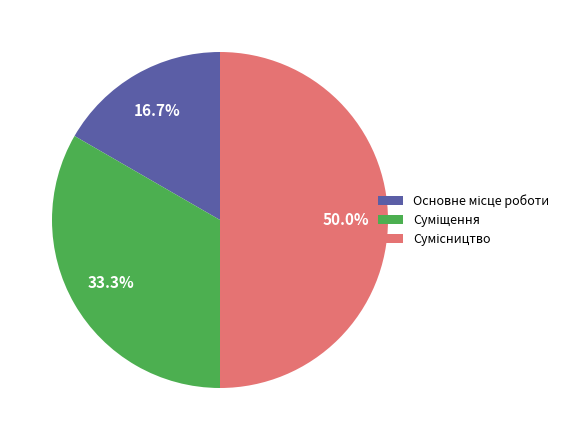

Combined, do Основне місце роботи and Суміщення account for over 50%?

No